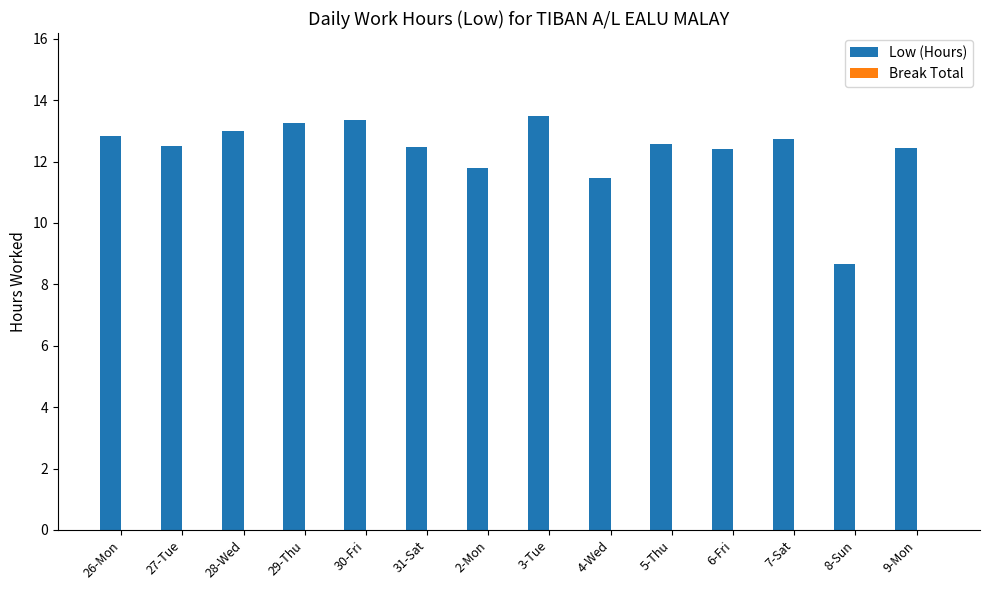

At which label does the data first exceed 12?

26-Mon